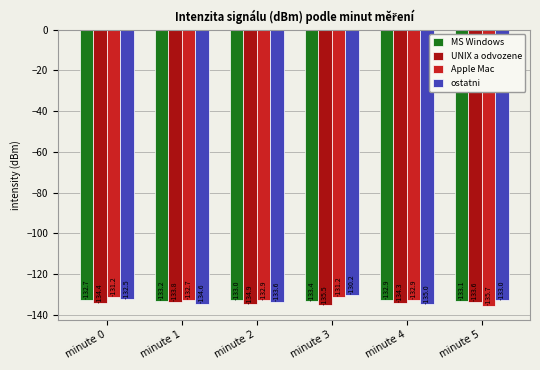

What is the value of the UNIX a odvozene bar at the 6th from the left?

-133.6